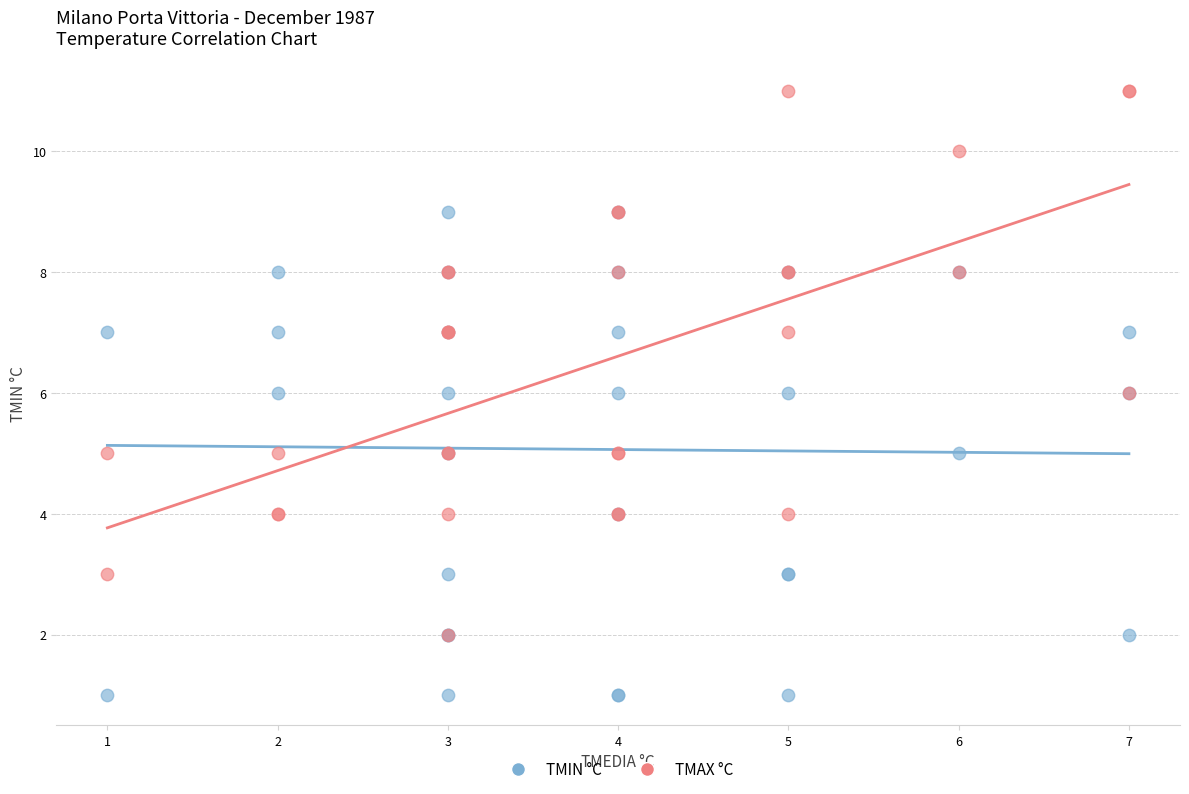

Which series reaches the maximum Y coordinate?

TMAX °C